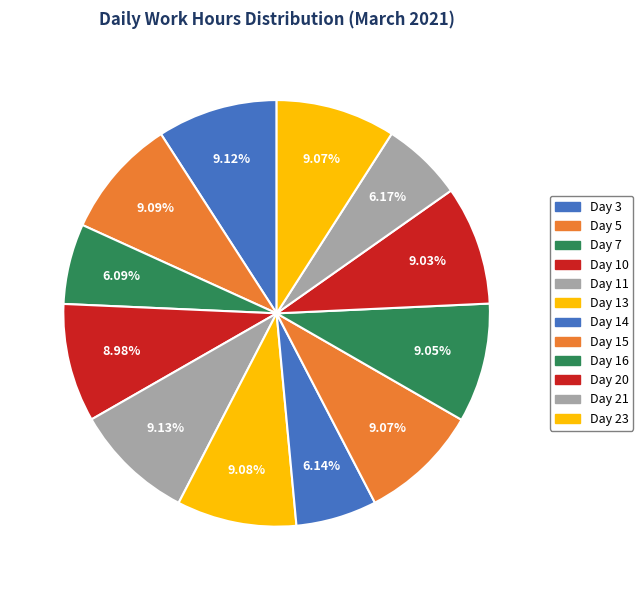

To the nearest percent, what percentage of the pie is Day 20?

9%